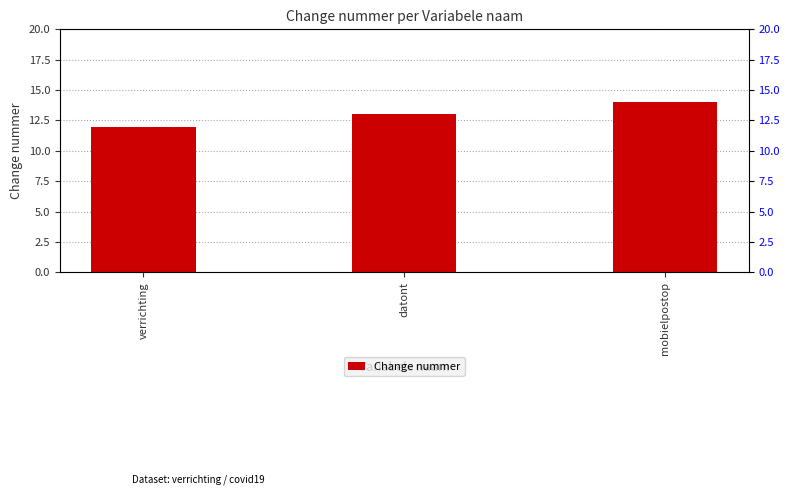

Are the bars grouped side by side (vs. stacked)?

No